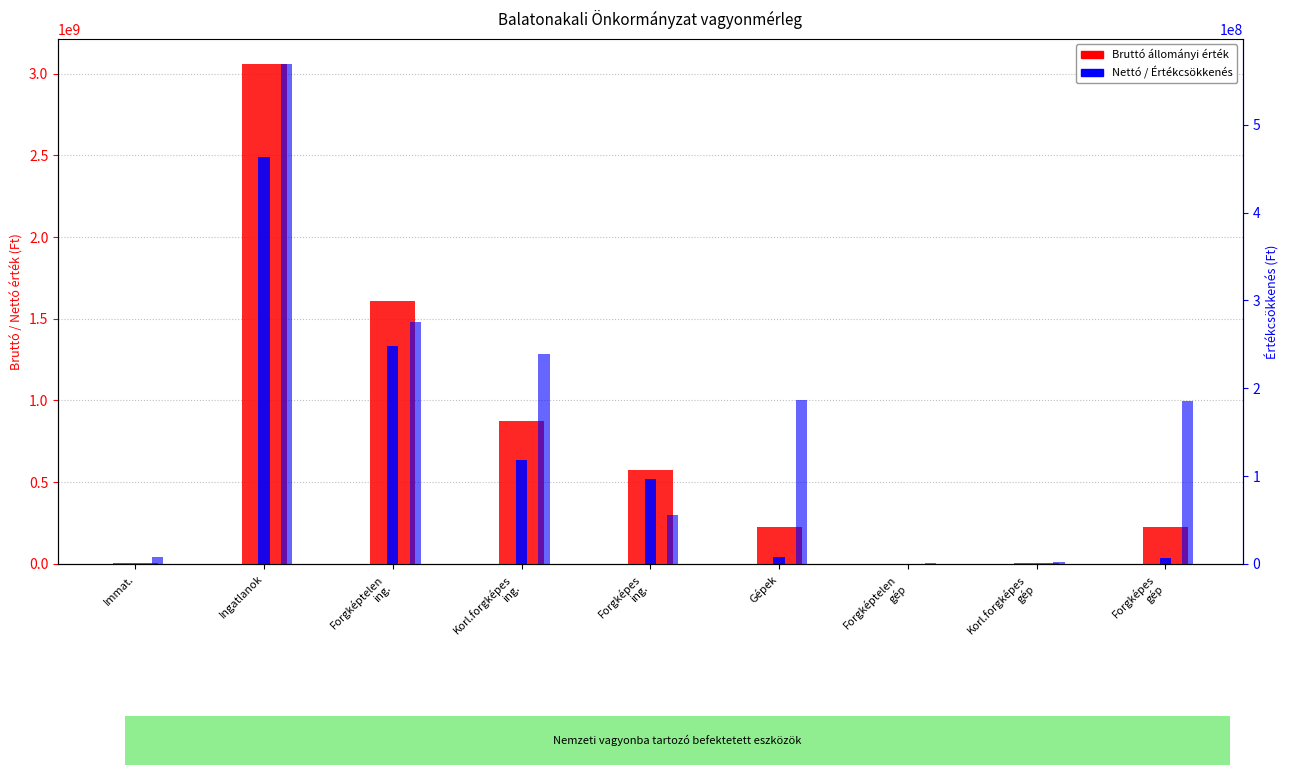

Which series has the largest range (max minus min)?

Bruttó állományi érték